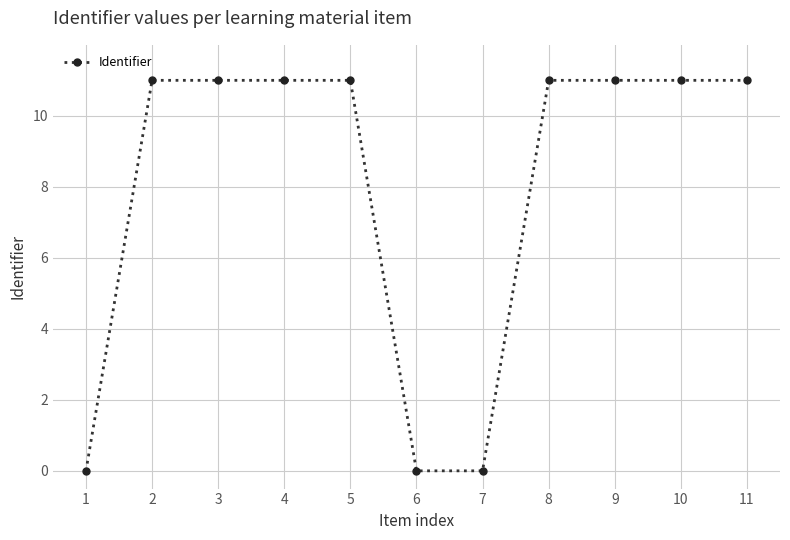

What is the maximum value shown in the chart?

11.0